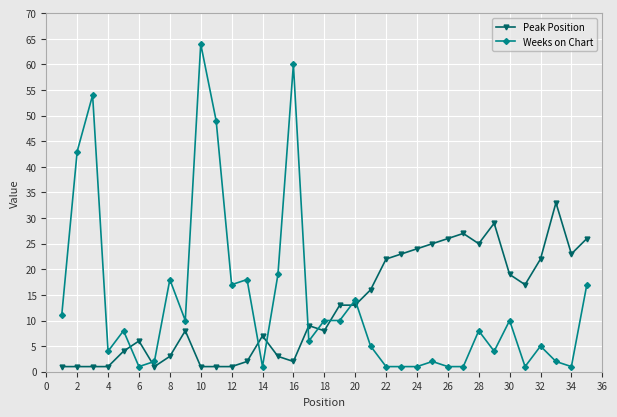

How many lines are shown in the chart?

2